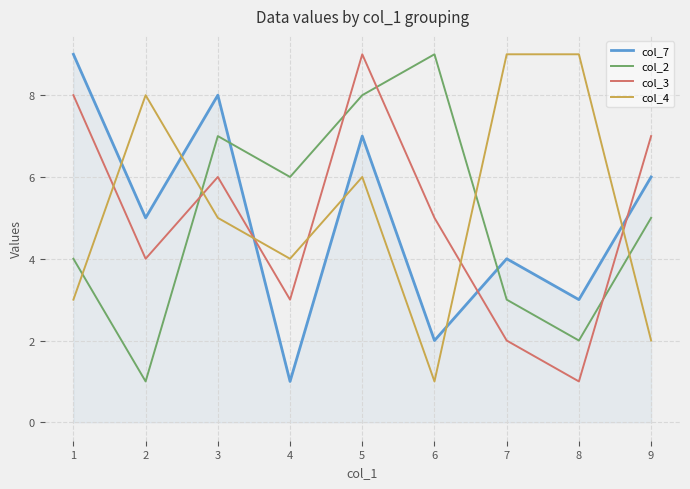

What is the highest value of the col_7 series?

9